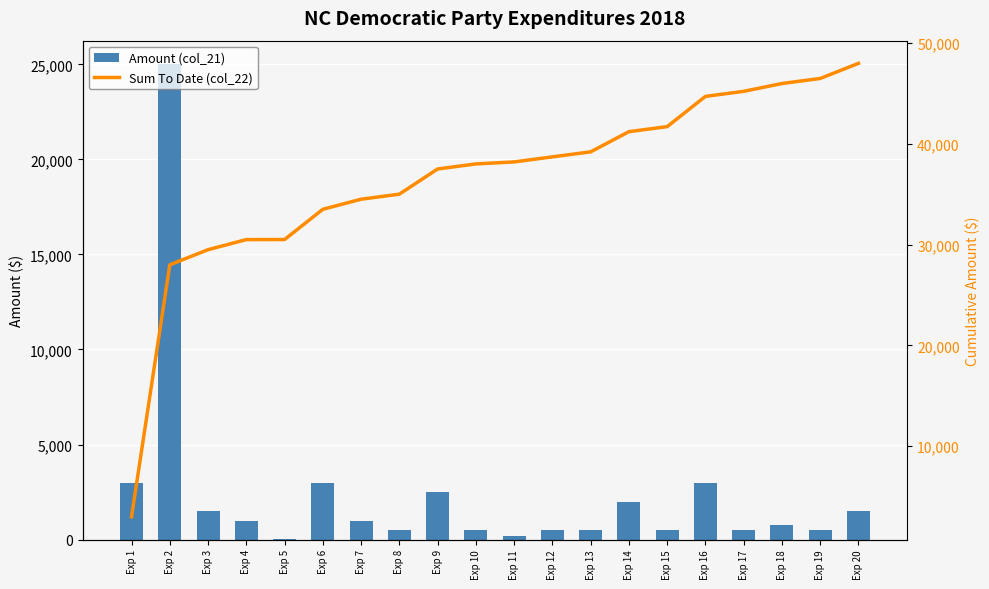

What are all the series names shown in the legend?

Amount (col_21), Sum To Date (col_22)